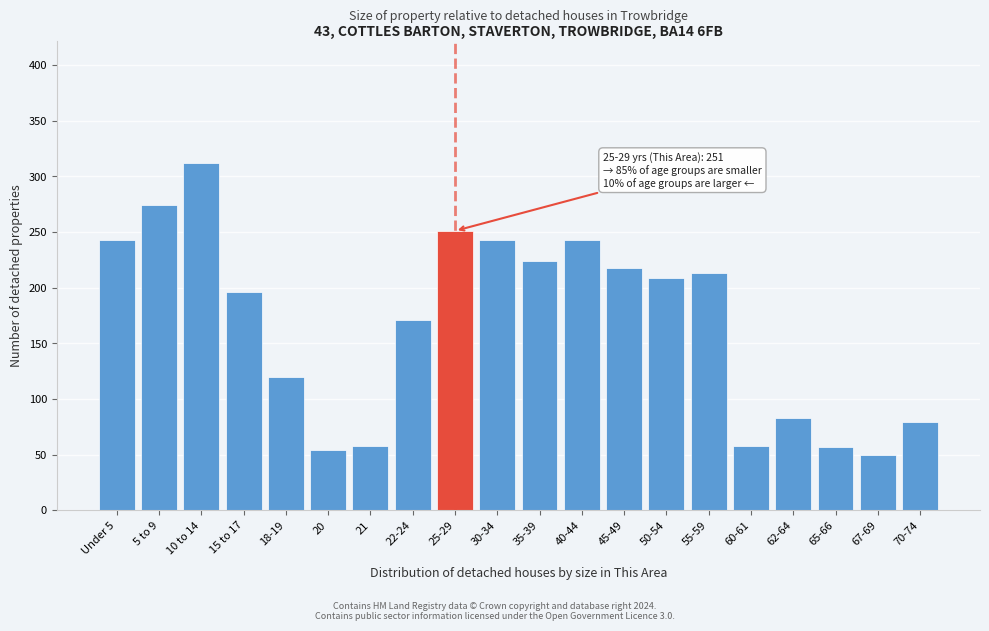

What is the average value?

168